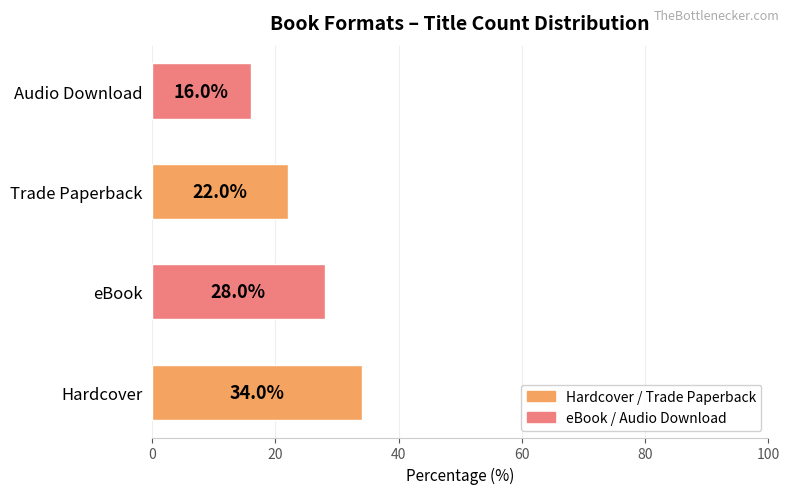

Which has a higher value, eBook or Hardcover?

Hardcover